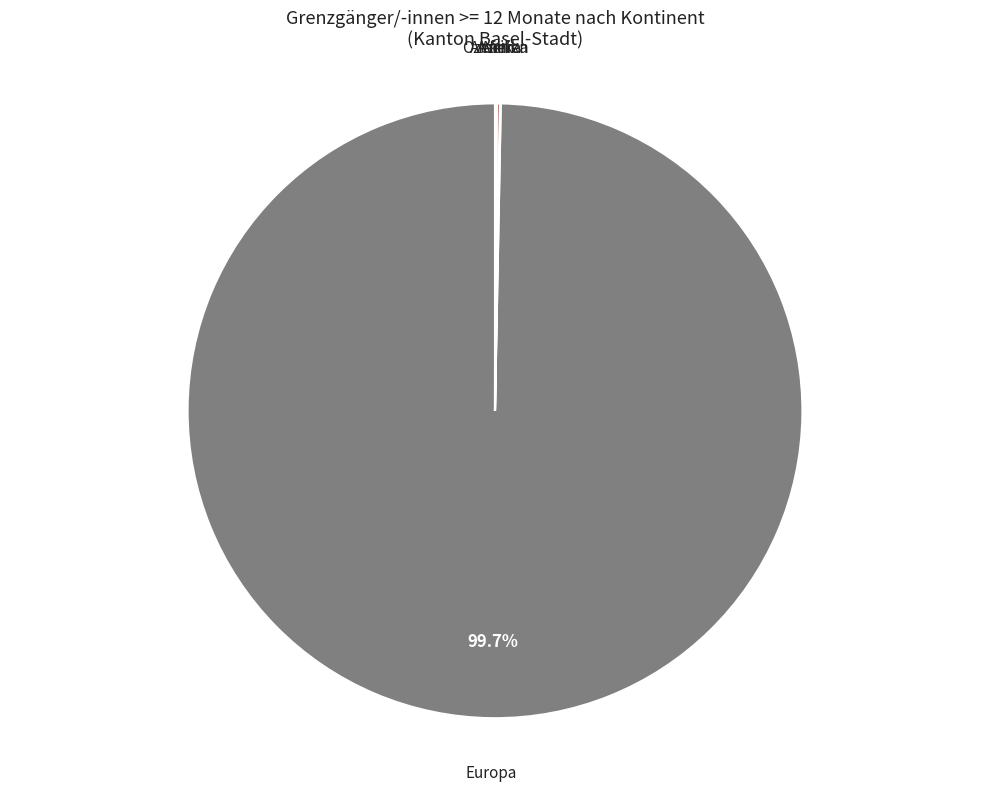

Is there a majority slice in this chart?

Yes